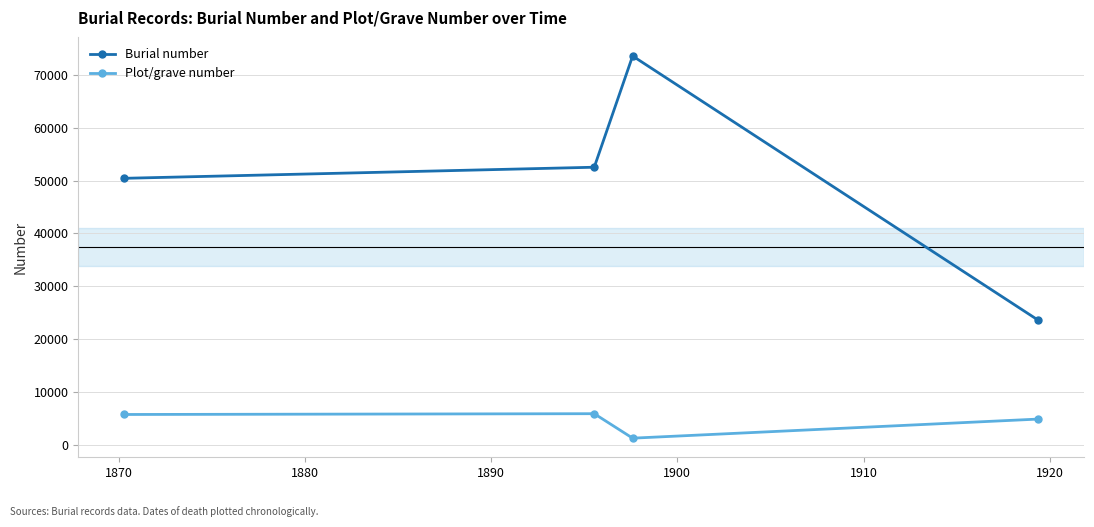

What is the highest value of the Plot/grave number series?

5873